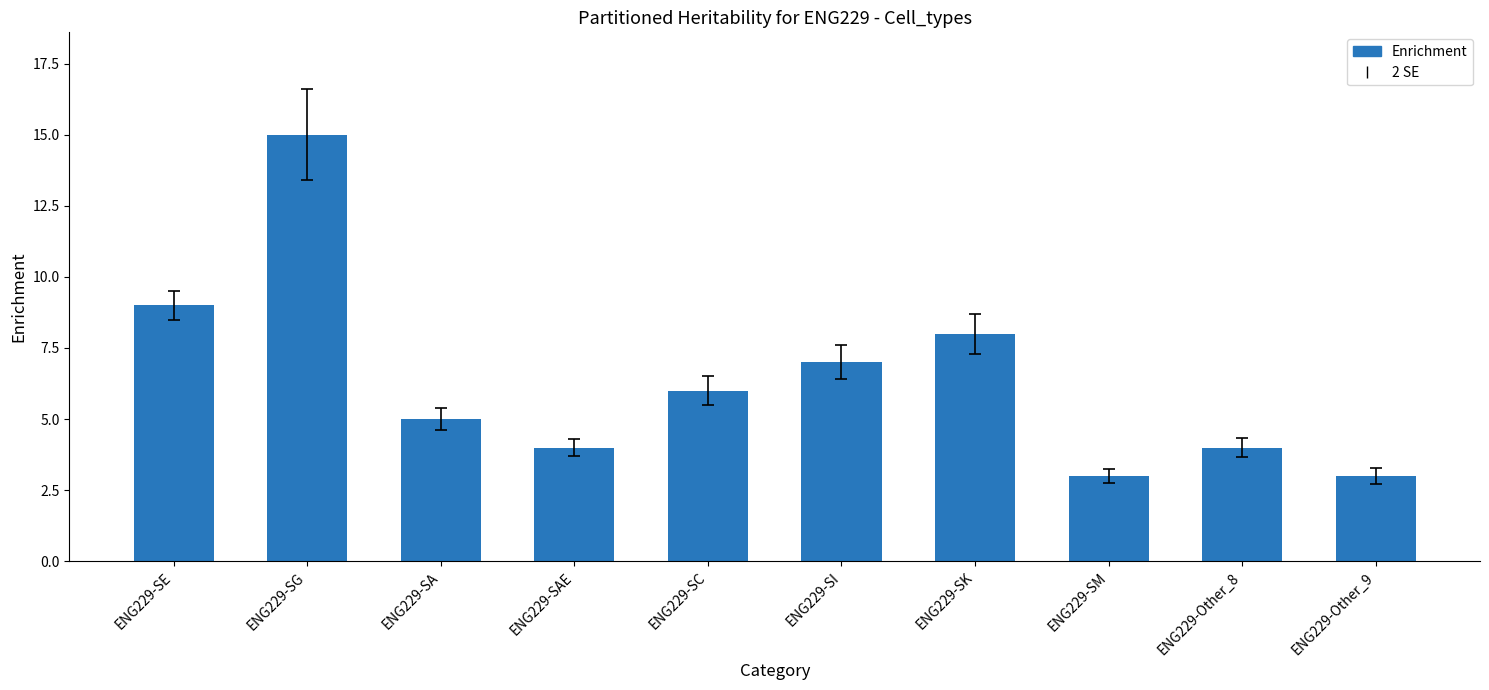

What is the label of the 6th bar from the right?

ENG229-SC